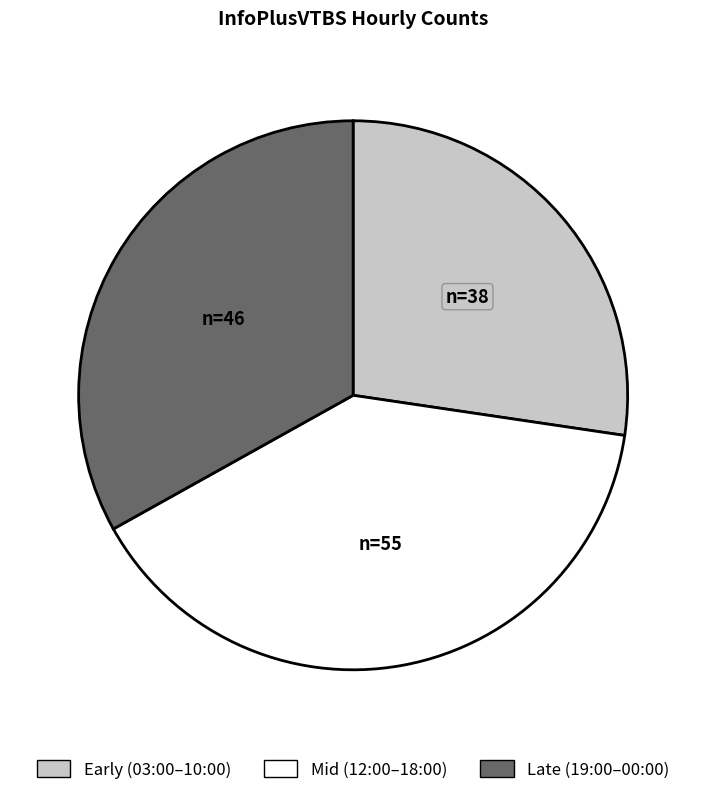

Is there any slice that represents more than half of the pie?

No